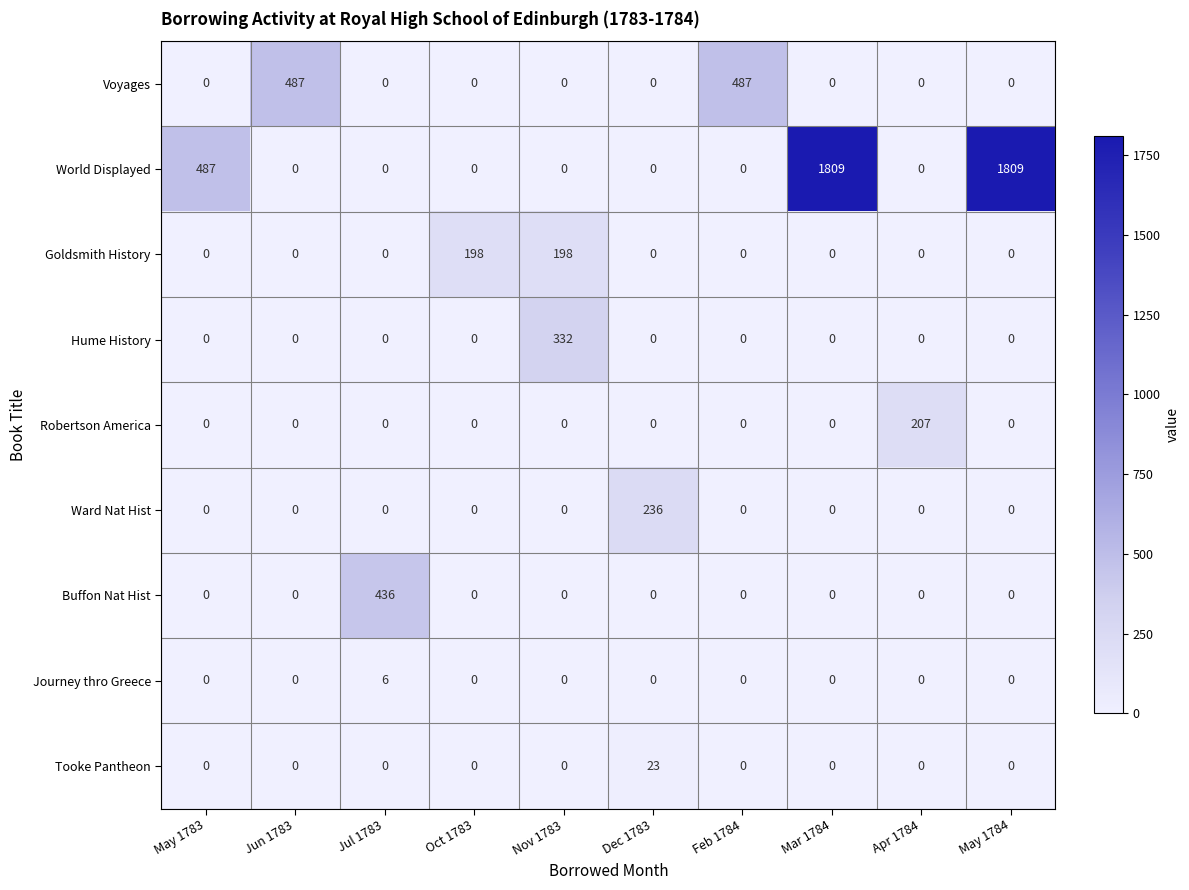

What is the difference between the maximum and minimum values in the Ward Nat Hist series?

236